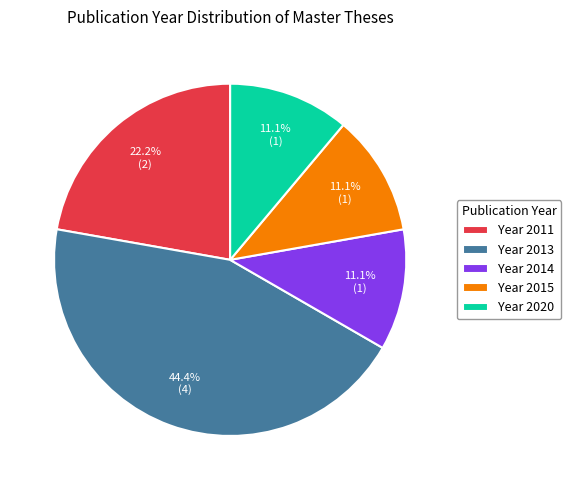

Count the number of slices in the pie.

5